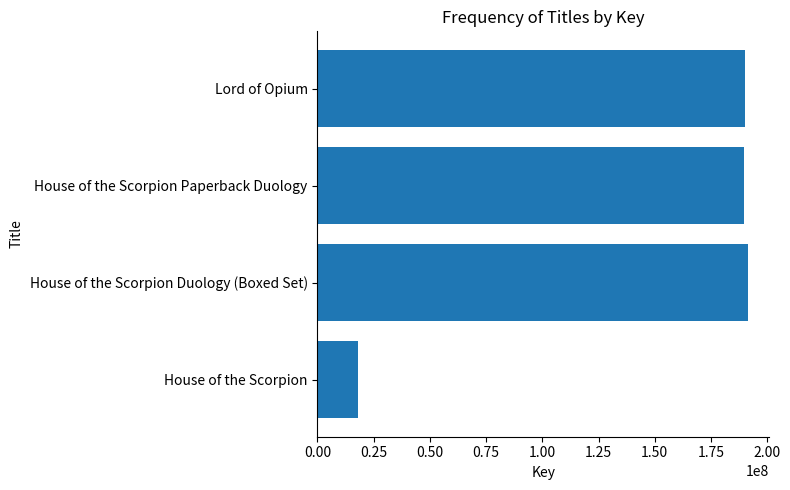

Between House of the Scorpion and House of the Scorpion Duology (Boxed Set), which is larger?

House of the Scorpion Duology (Boxed Set)